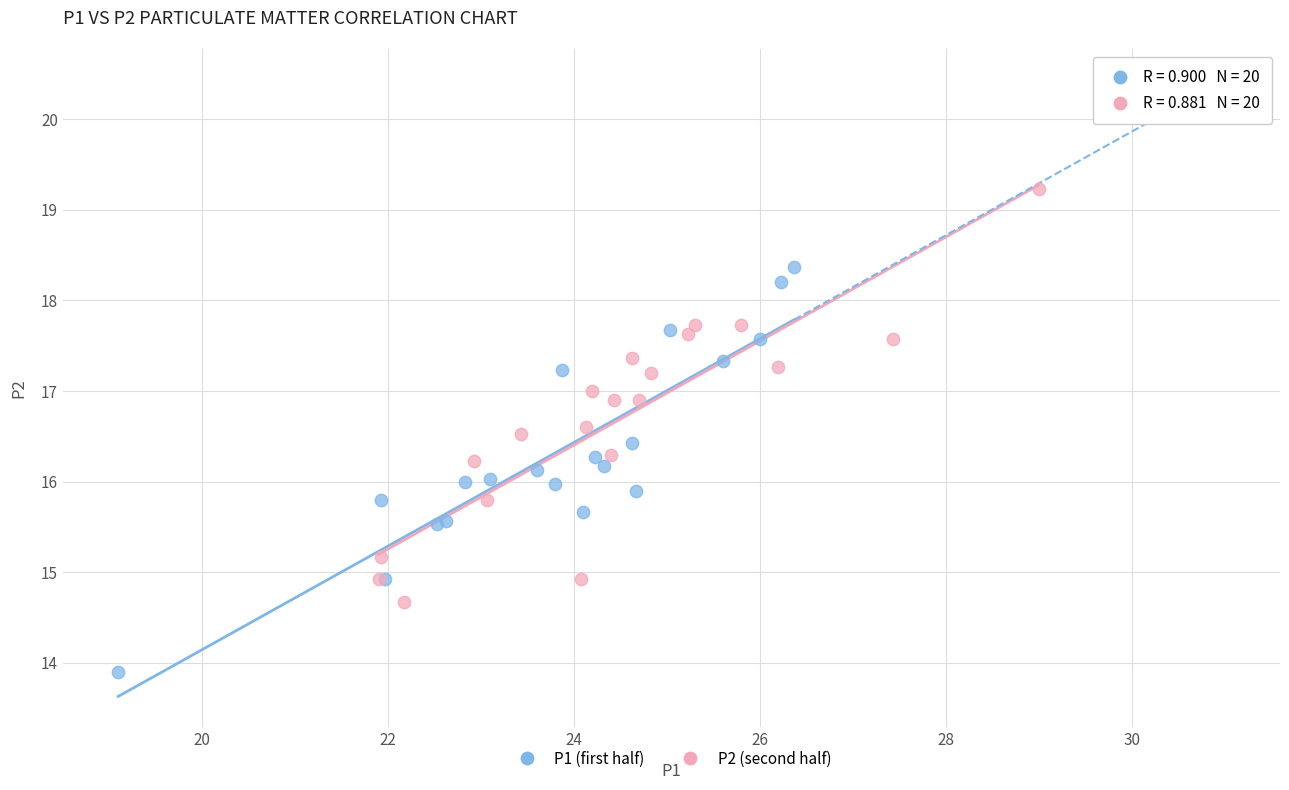

Which series reaches the minimum Y coordinate?

P1 (first half)